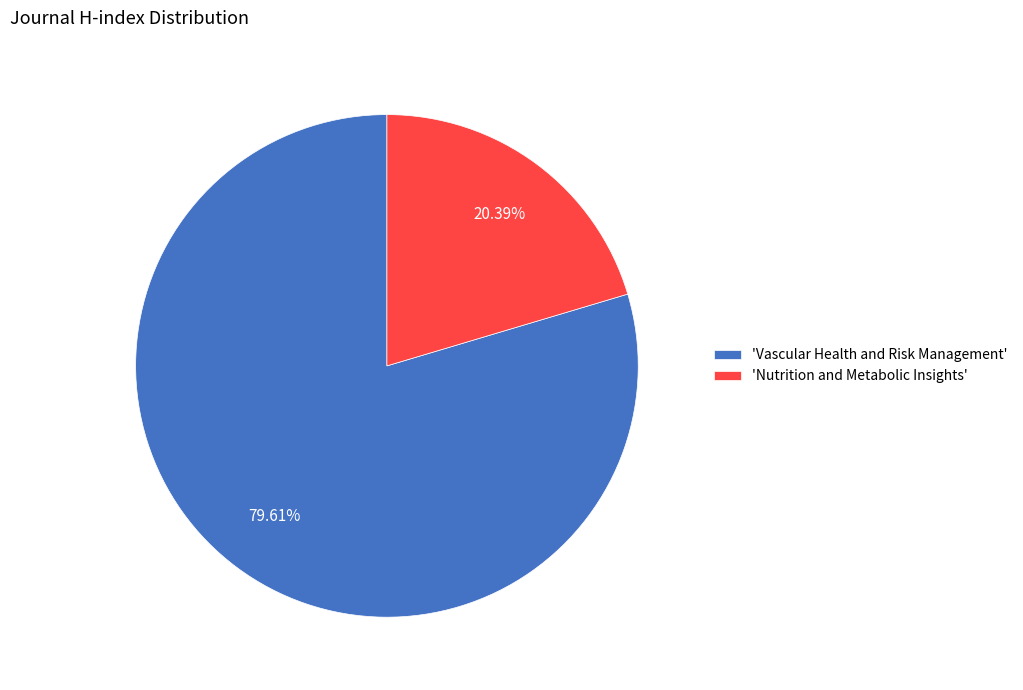

Which has a higher value, 'Nutrition and Metabolic Insights' or 'Vascular Health and Risk Management'?

'Vascular Health and Risk Management'